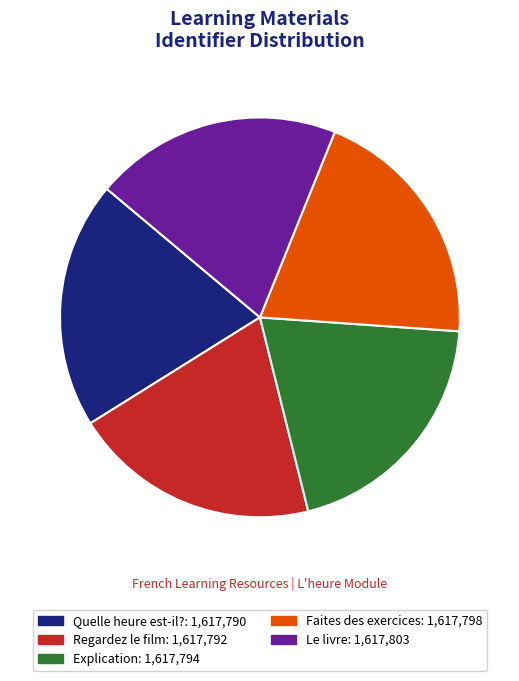

What percentage is the Quelle heure est-il? slice, to the nearest percent?

20%